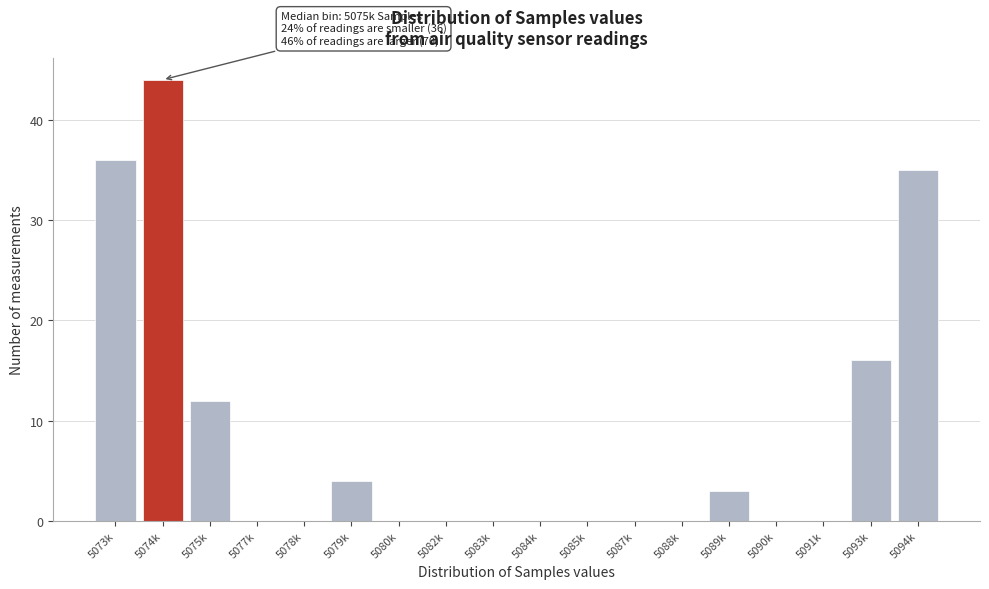

Reading left to right, what are all the values shown in this chart?

5073k=36	5074k=44	5075k=12	5077k=0	5078k=0	5079k=4	5080k=0	5082k=0	5083k=0	5084k=0	5085k=0	5087k=0	5088k=0	5089k=3	5090k=0	5091k=0	5093k=16	5094k=35